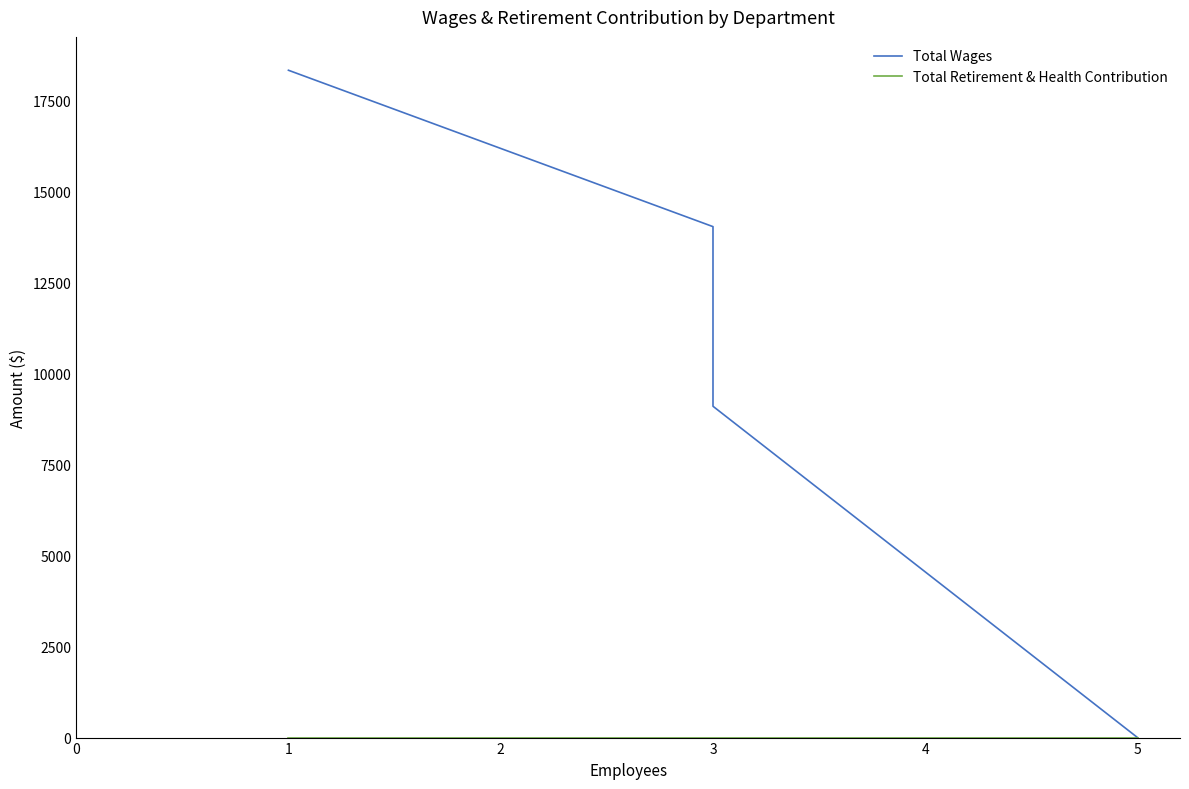

Which series has the widest spread of values?

Total Wages